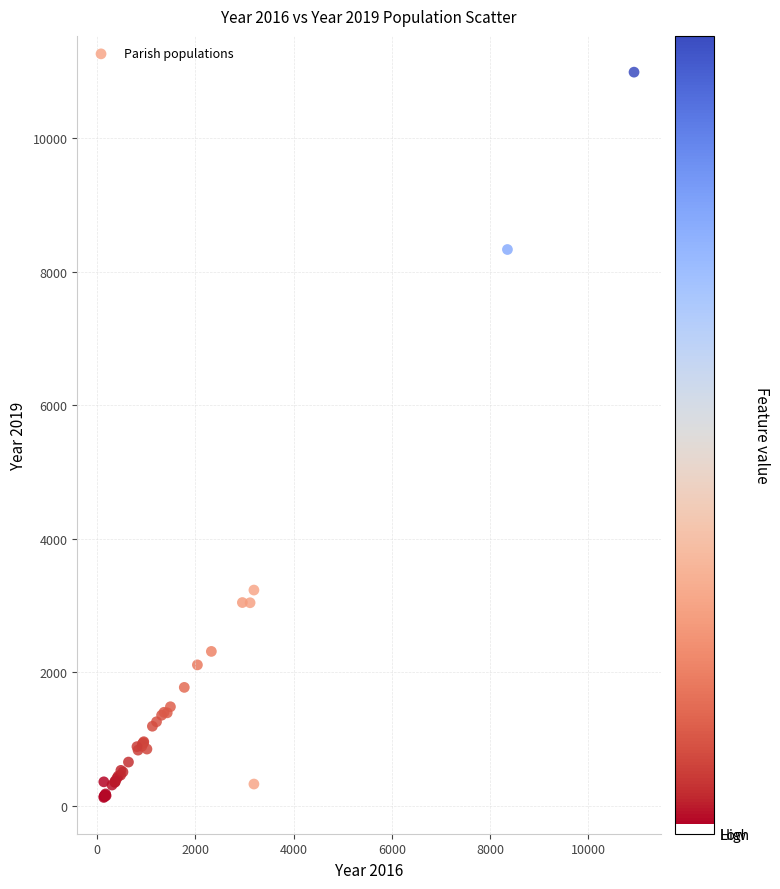

What Y value in the scatter plot is closest to 5559?

3233